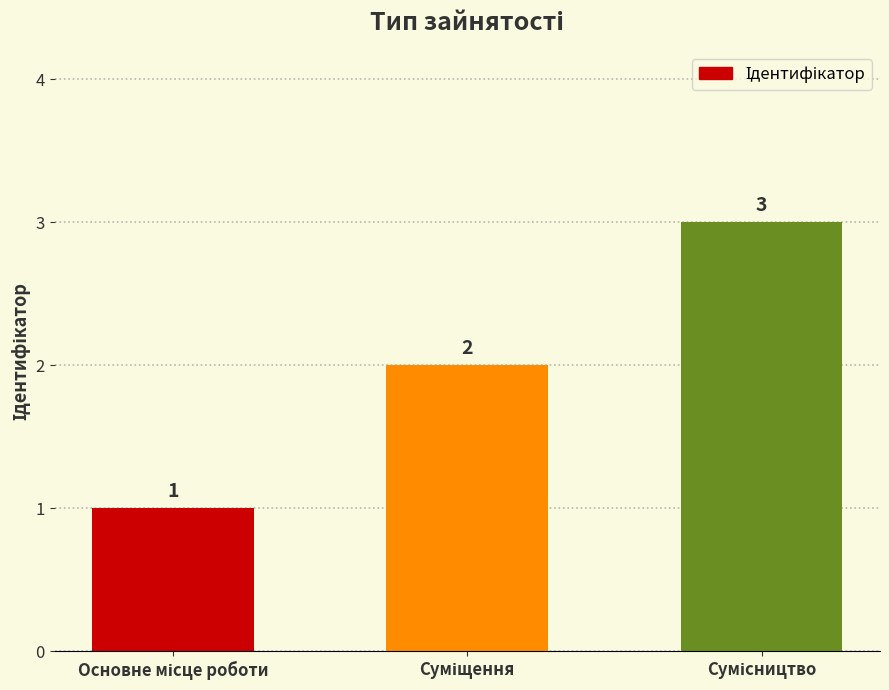

What is the value of the 1st bar from the left?

1